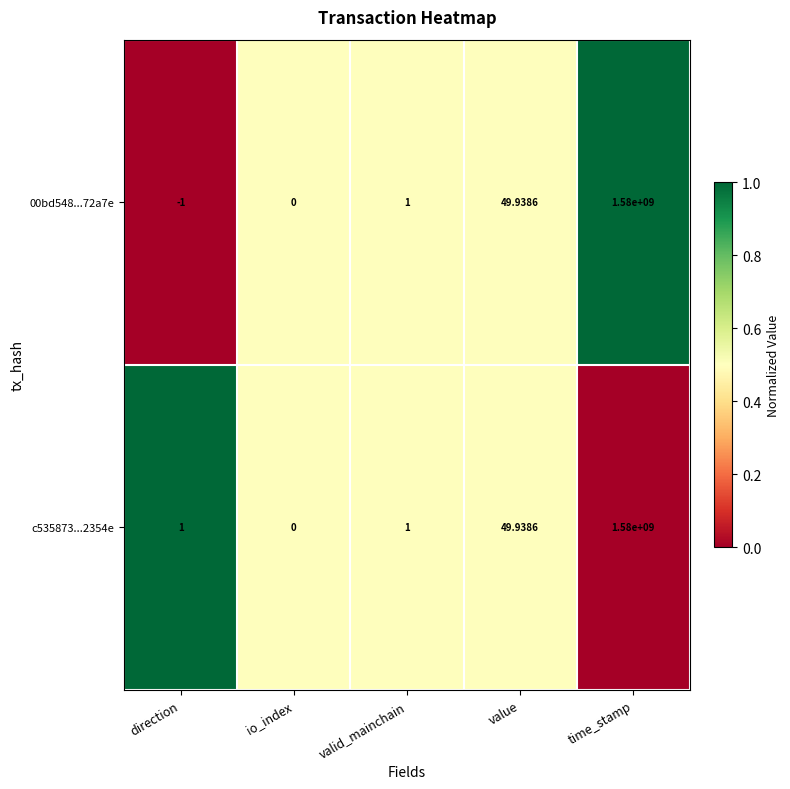

Rank the categories by 00bd548...72a7e value from lowest to highest.

direction, io_index, valid_mainchain, value, time_stamp